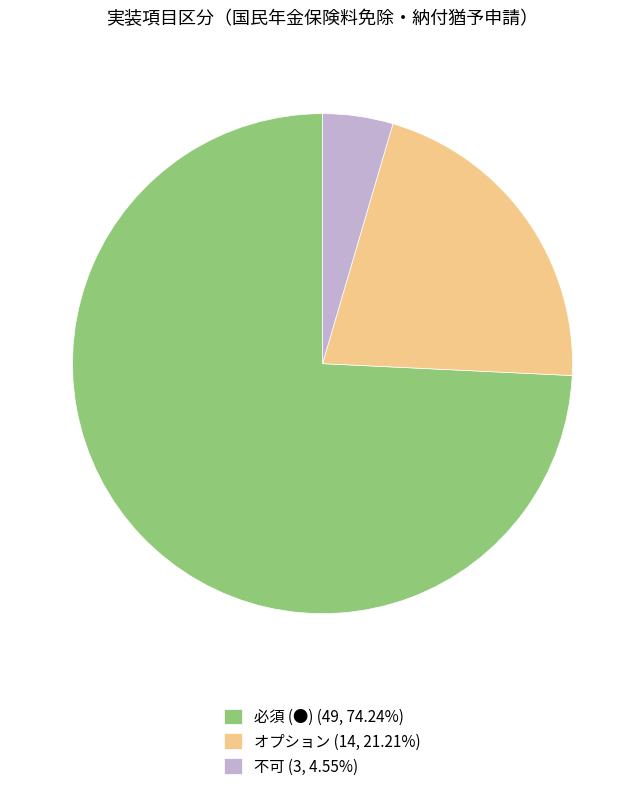

Which category accounts for the majority?

必須 (●)